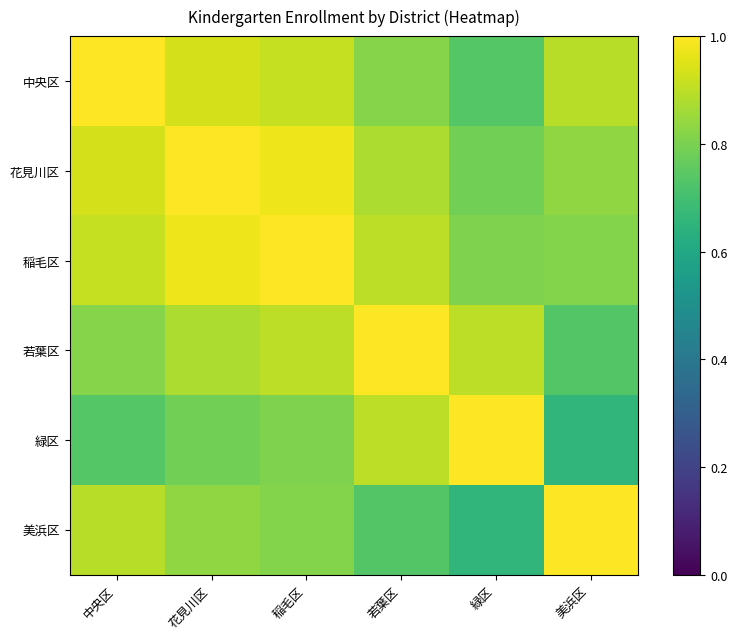

Which label corresponds to the smallest value in the chart?

美浜区